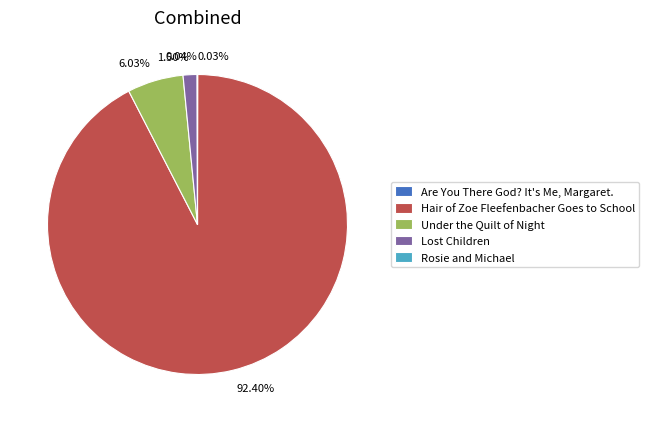

What is the largest slice in the pie chart?

Hair of Zoe Fleefenbacher Goes to School